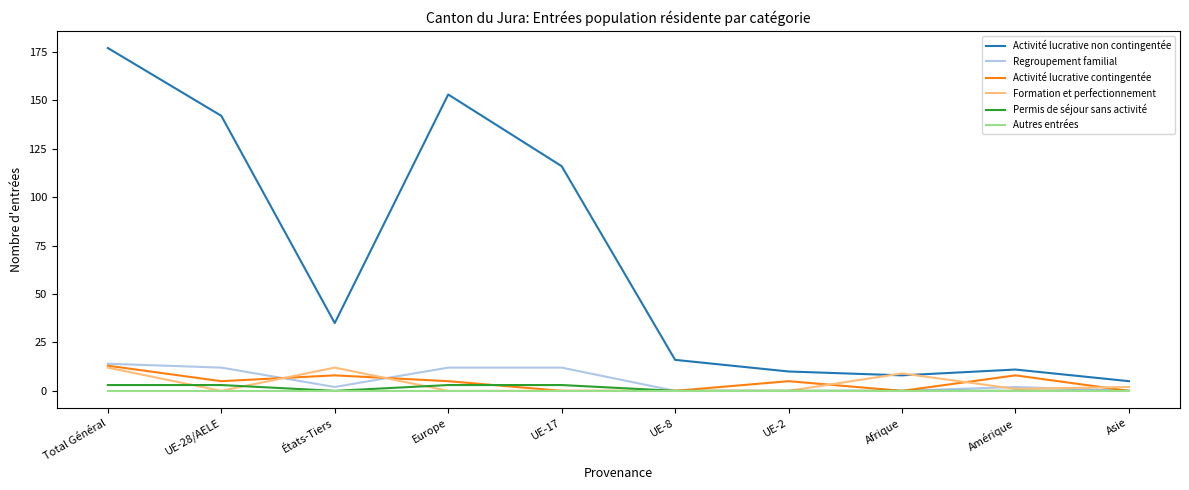

Where is the first local minimum for Activité lucrative contingentée?

UE-28/AELE